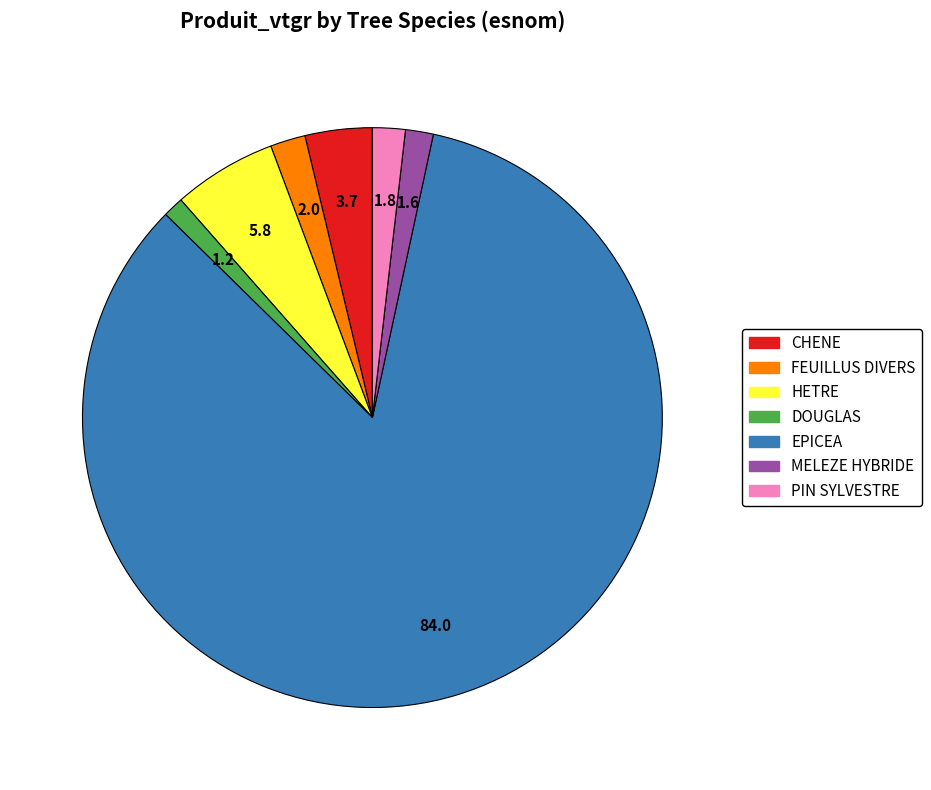

Count the number of slices in the pie.

7